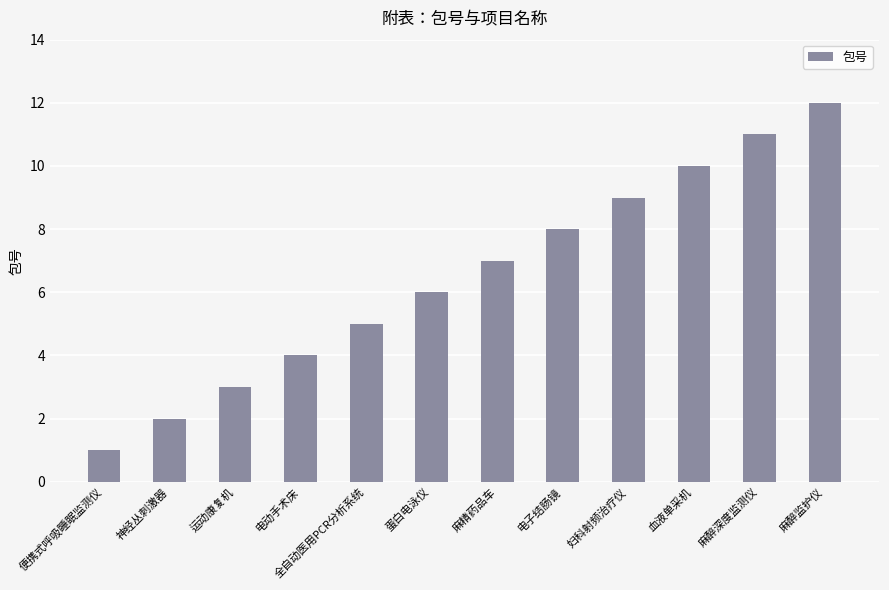

What is the smallest value displayed?

1